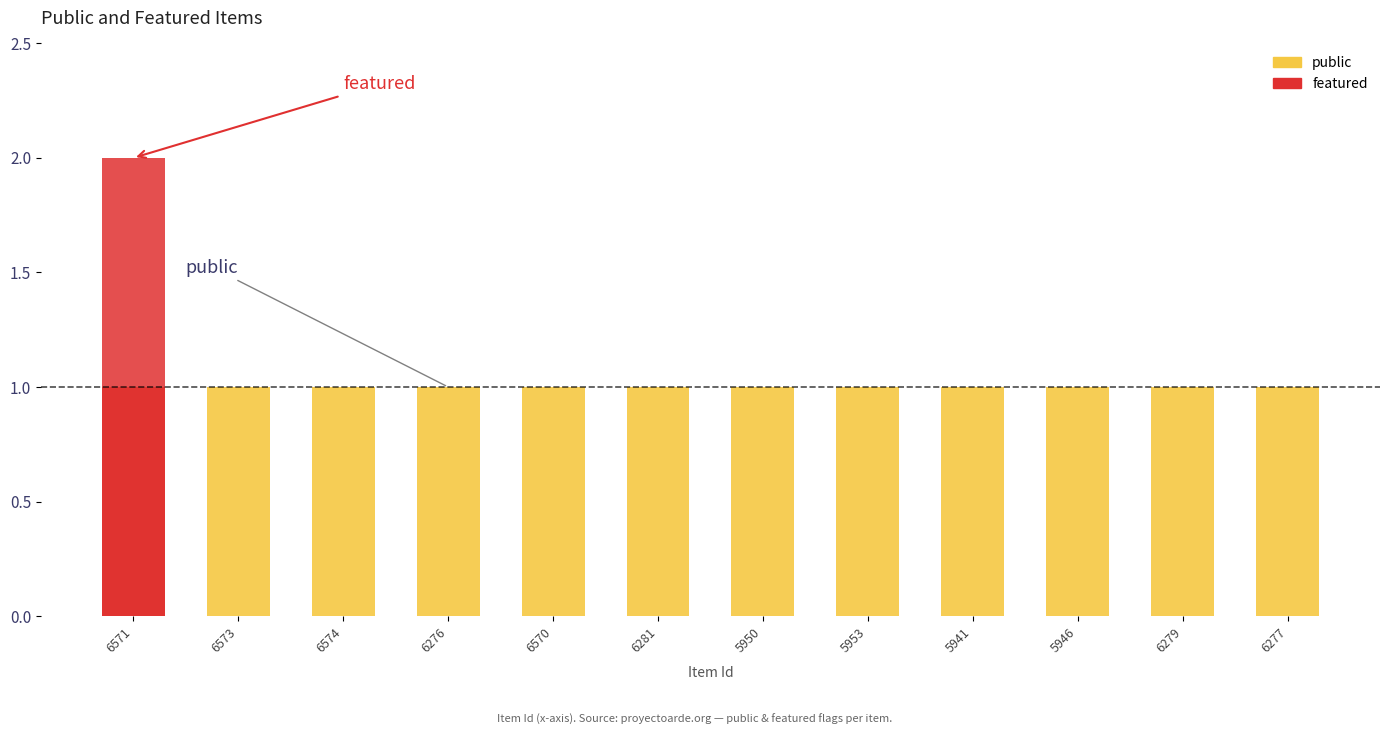

The public series shows 1 at 6574. True or false?

True